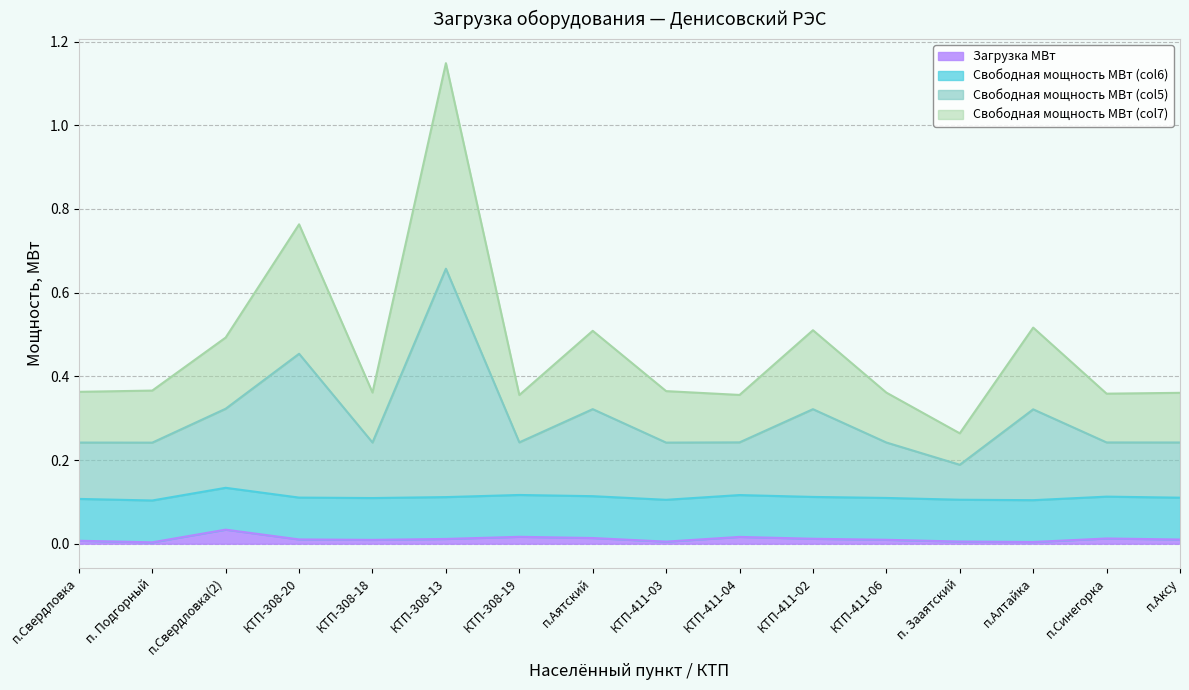

At which category is the sum across all series the highest?

КТП-308-13